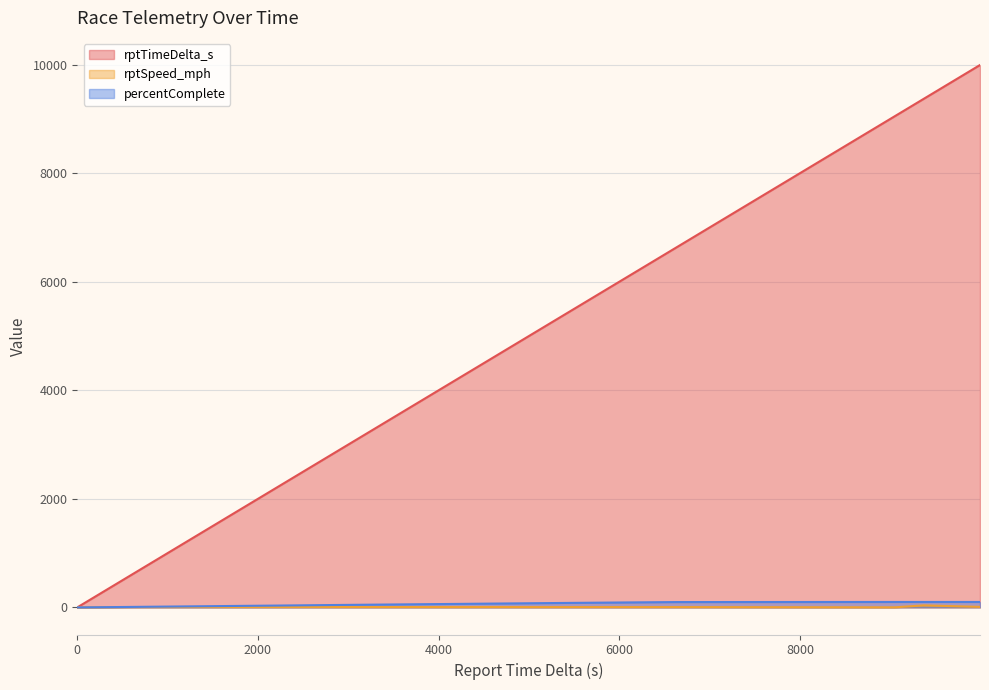

Which series has the largest total across all categories?

rptTimeDelta_s